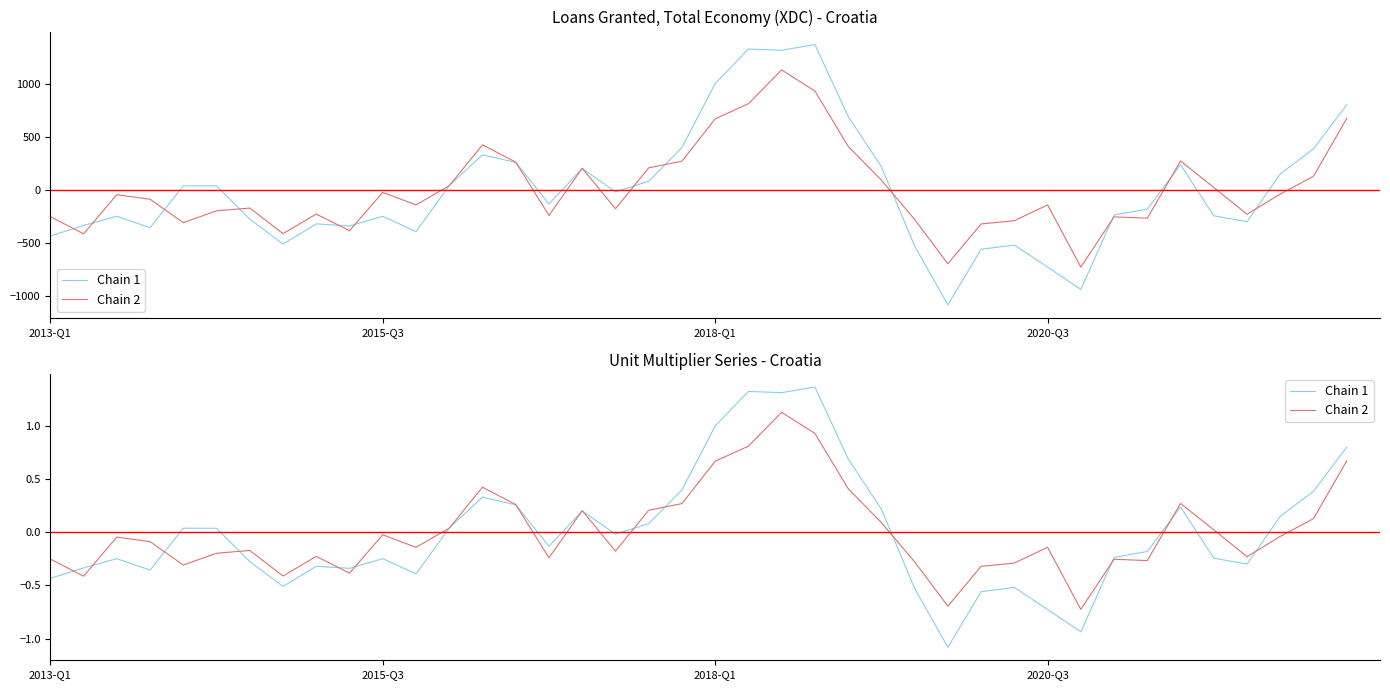

Which series has the largest total across all categories?

Chain 2